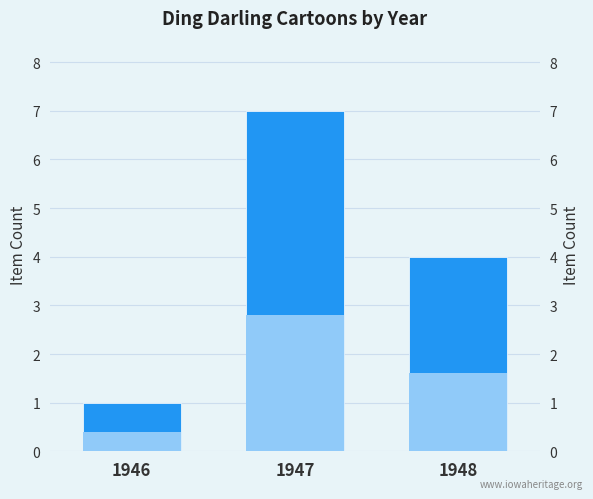

What is the value of the 1st bar from the left?

1